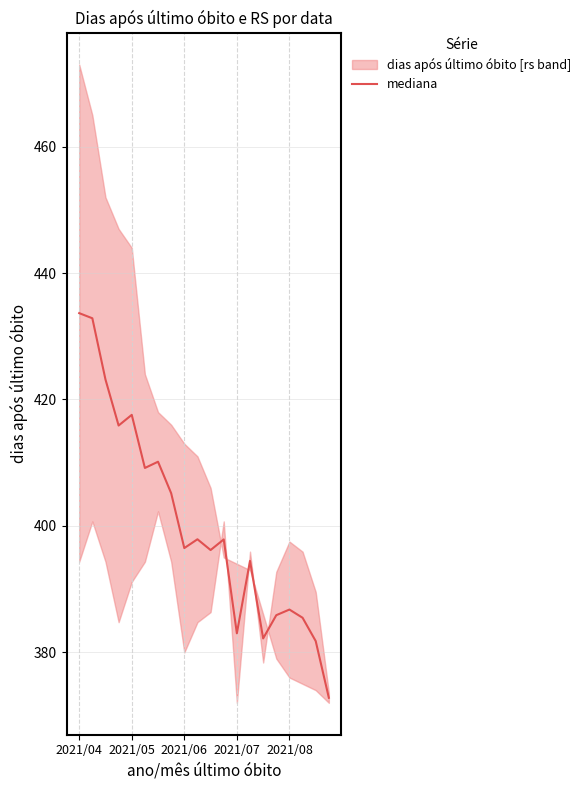

What is the difference between the maximum and second lowest values?

51.9